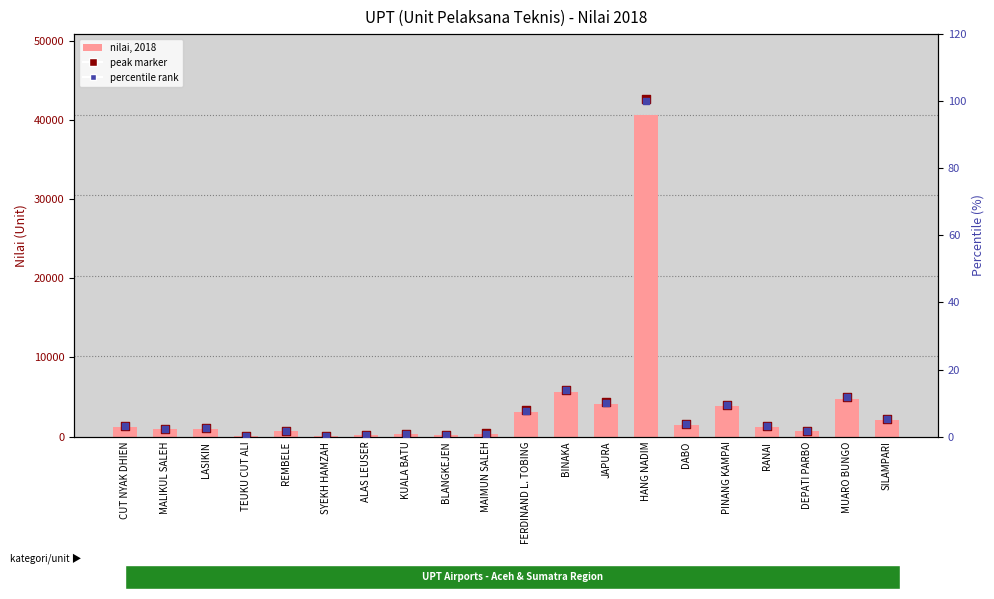

Which series reaches the minimum Y coordinate?

percentile rank